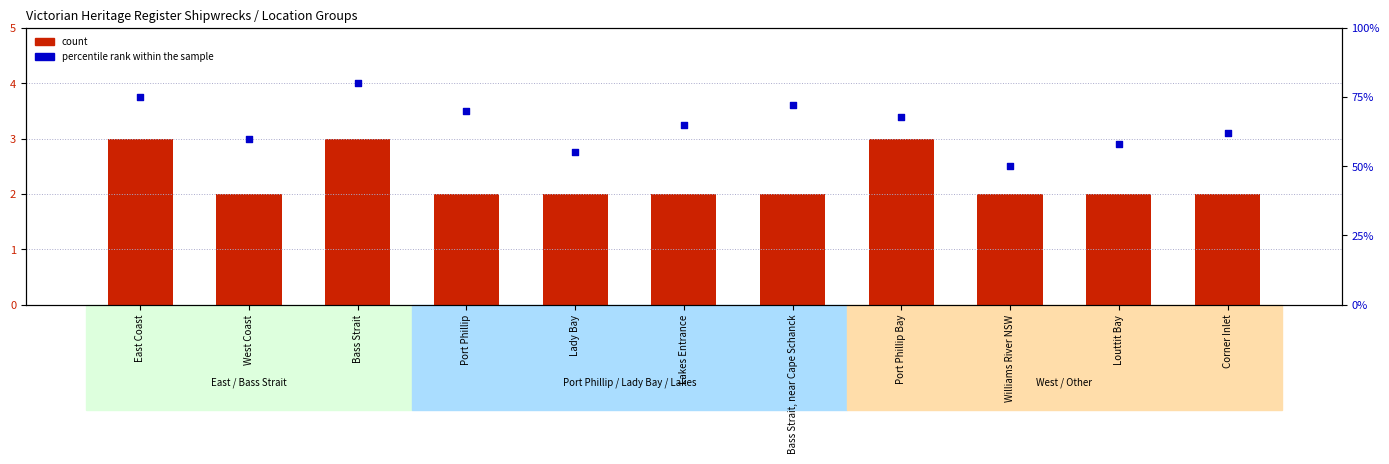

Which series has the largest total across all categories?

percentile rank within the sample